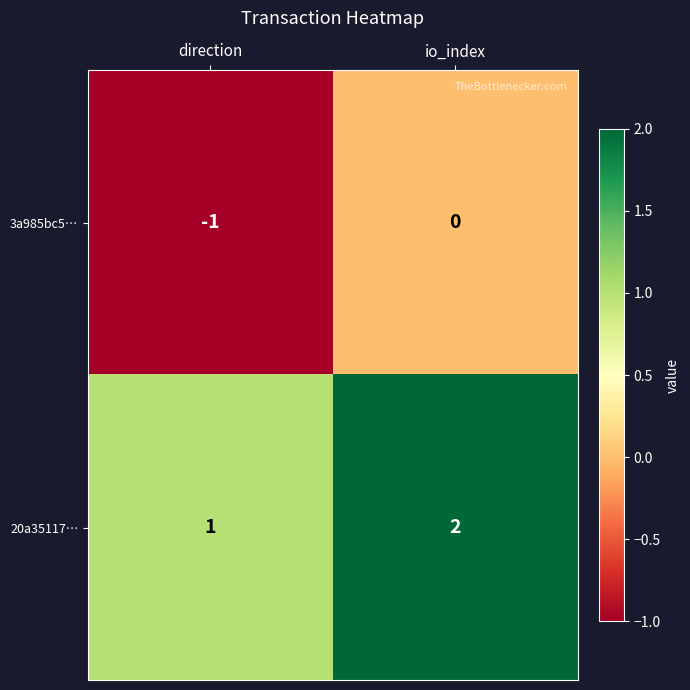

Which series has the largest total across all categories?

20a35117…